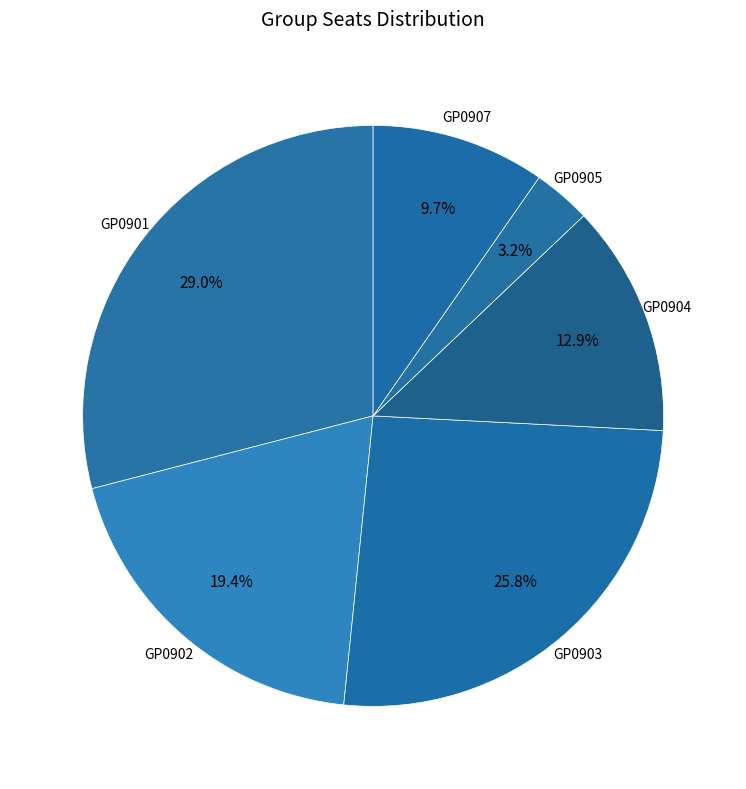

Between GP0905 and GP0901, which is larger?

GP0901